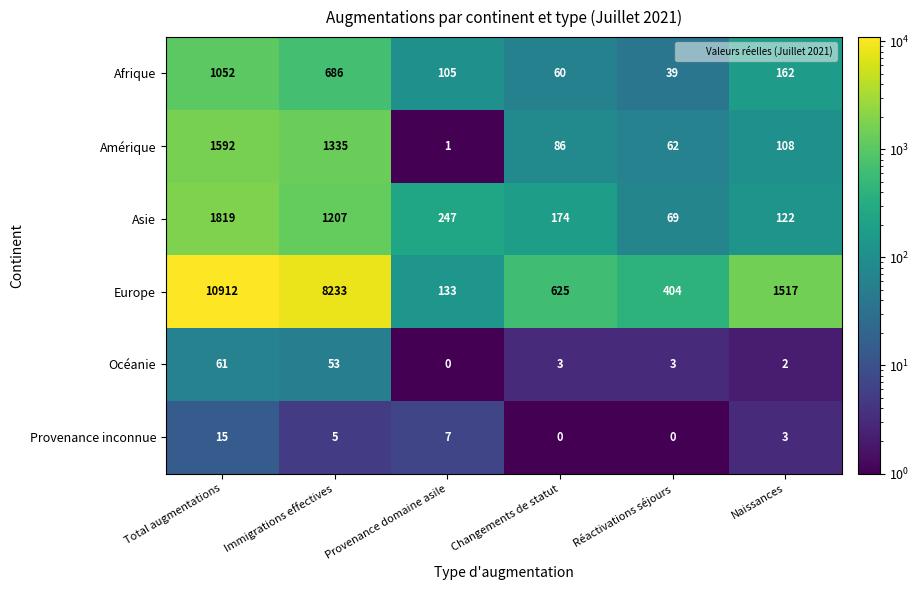

At Immigrations effectives, list the series in order from smallest to largest.

Provenance inconnue, Océanie, Afrique, Asie, Amérique, Europe